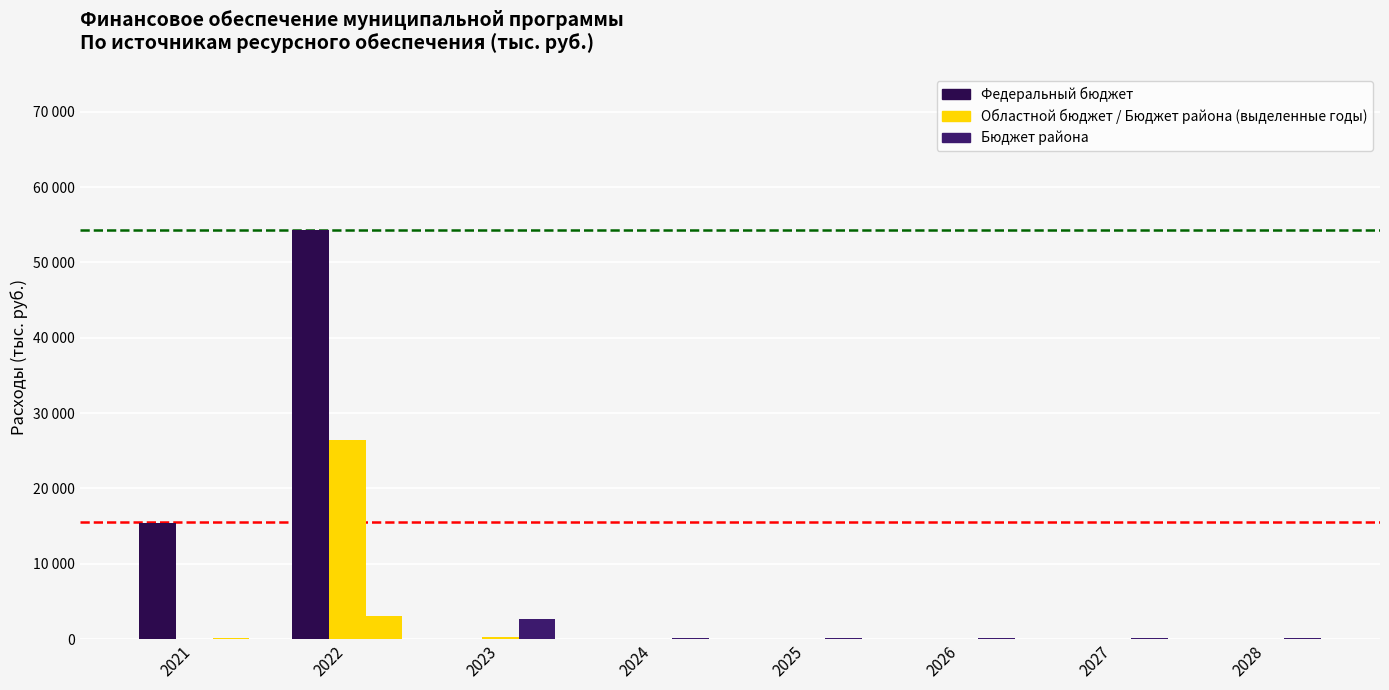

Reading left to right, what are all the values shown in this chart?

Федеральный бюджет: 2021=15366.0	2022=54283.6	2023=0.0	2024=0.0	2025=0.0	2026=0.0	2027=0.0	2028=0.0
Областной бюджет: 2021=0.0	2022=26454.2	2023=271.5	2024=0.0	2025=0.0	2026=0.0	2027=0.0	2028=0.0
Бюджет района: 2021=181.8	2022=3090.6	2023=2628.3	2024=180.0	2025=180.0	2026=180.0	2027=180.0	2028=180.0